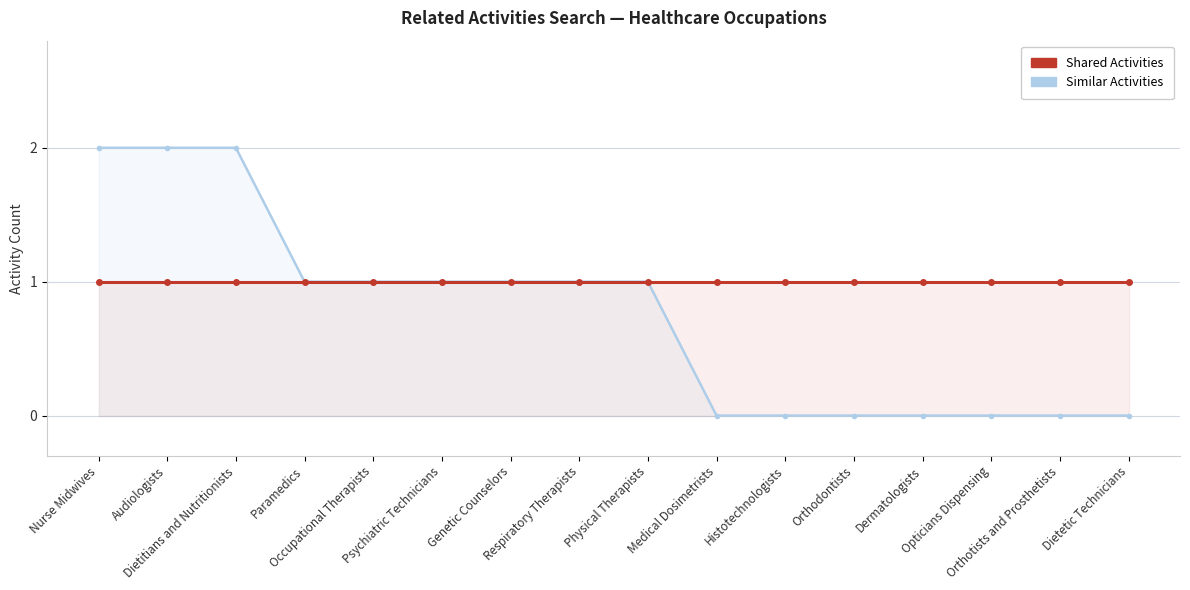

What is the label of the 16th point from the left?

Dietetic Technicians